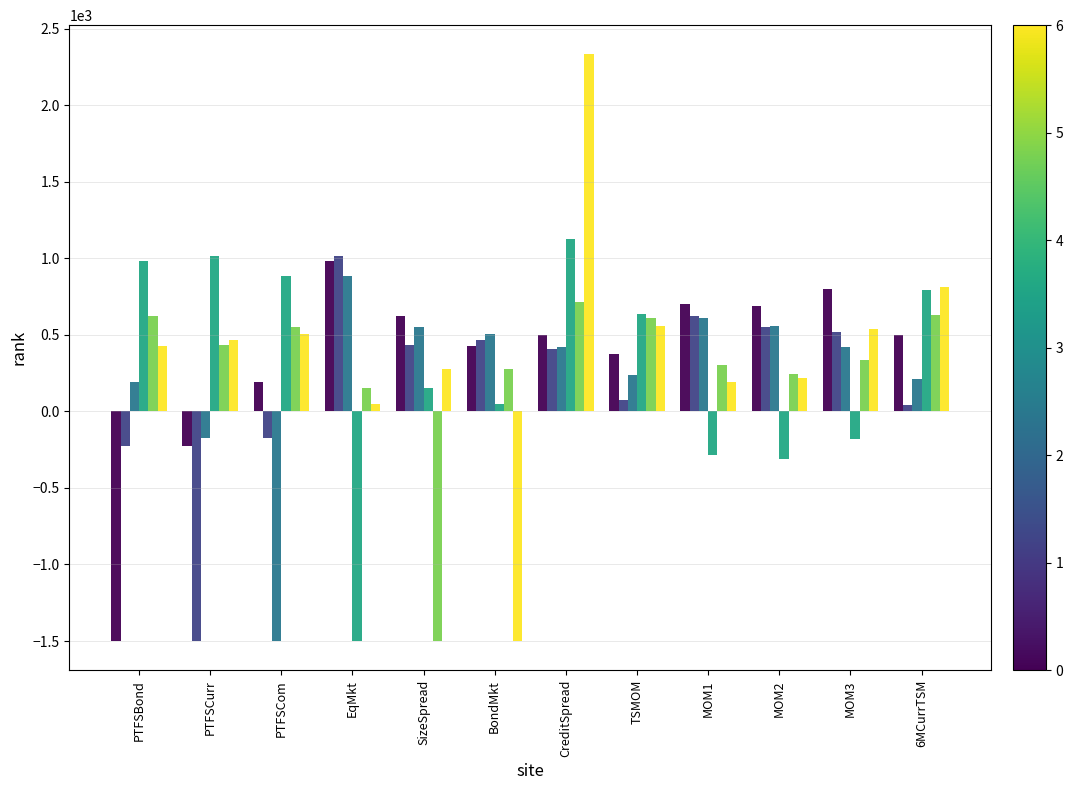

At which category is the sum across all series the highest?

CreditSpread